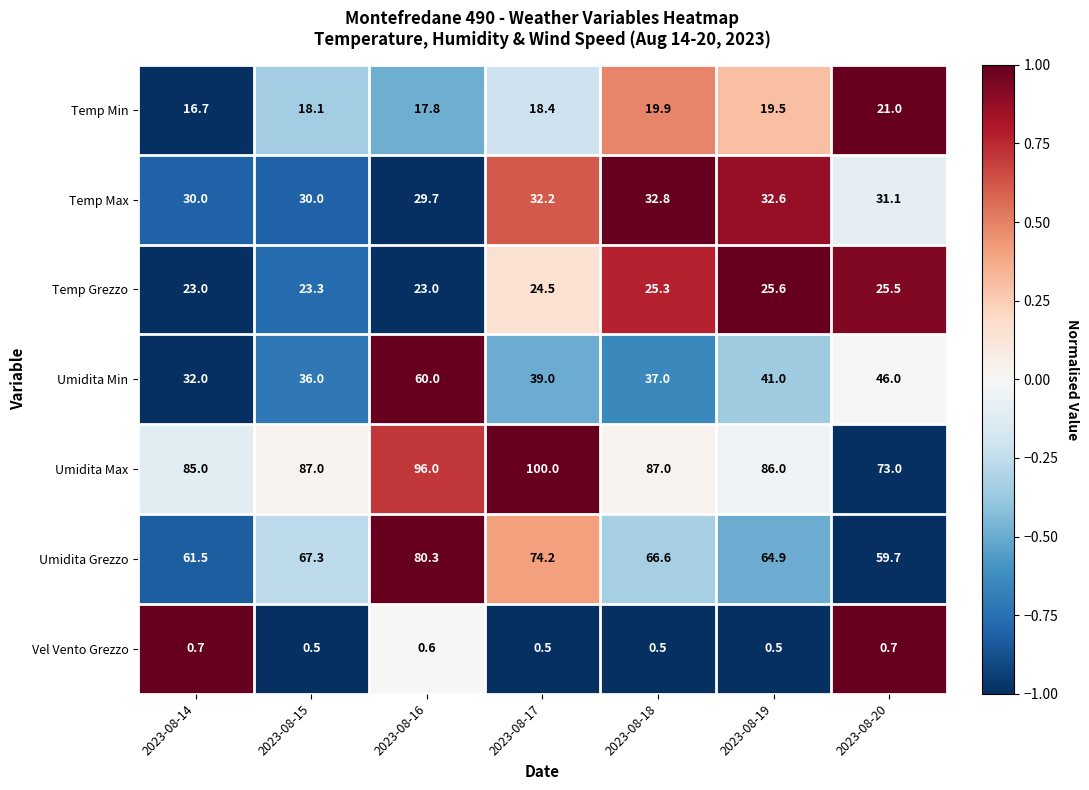

What is the difference between the highest and lowest values at 2023-08-19?

85.5